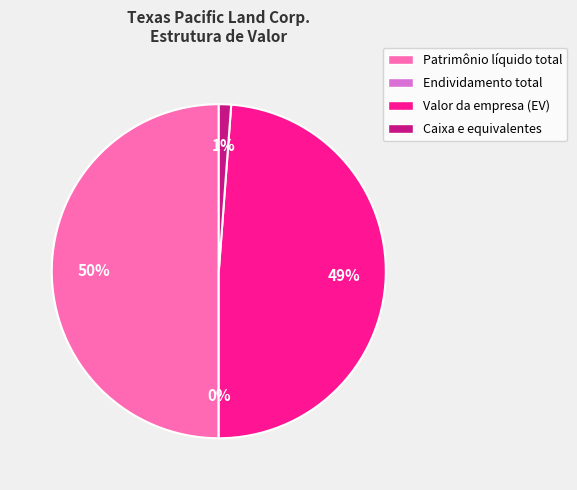

To the nearest percent, what percentage of the pie is Caixa e equivalentes?

1%